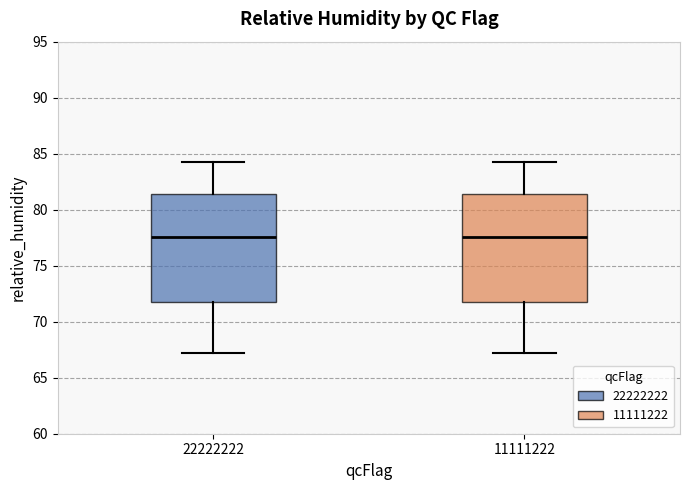

Reading left to right, transcribe this box plot: for each box, give where its median line is, the range the box spans, and where its two whiskers end, as read against the y-axis. The values are not printed on the chart, so give them approximately, as read against the axis.

22222222: median 77.5, box 72.0 to 81.5, whiskers 67.0 to 84.5
11111222: median 77.5, box 72.0 to 81.5, whiskers 67.0 to 84.5